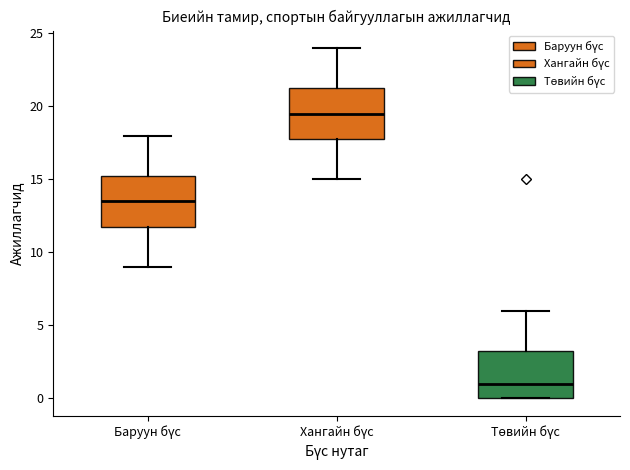

Where does the median line of the box for Баруун бүс sit on the y-axis? The values are not printed on the chart, so give them approximately, as read against the axis.

13.5